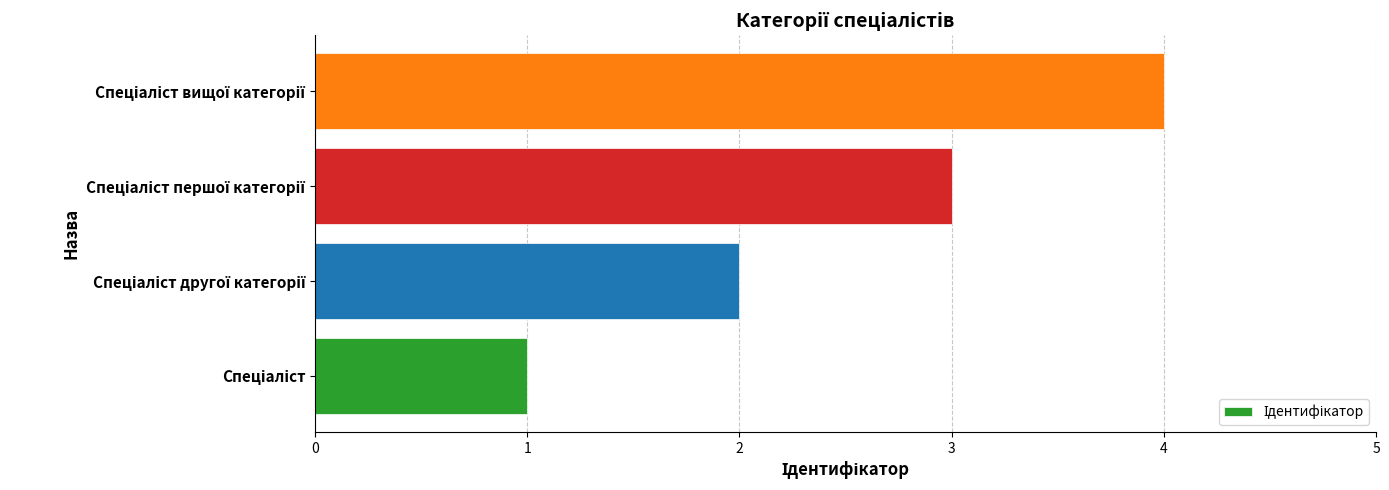

What is the difference between the second highest and minimum values?

2